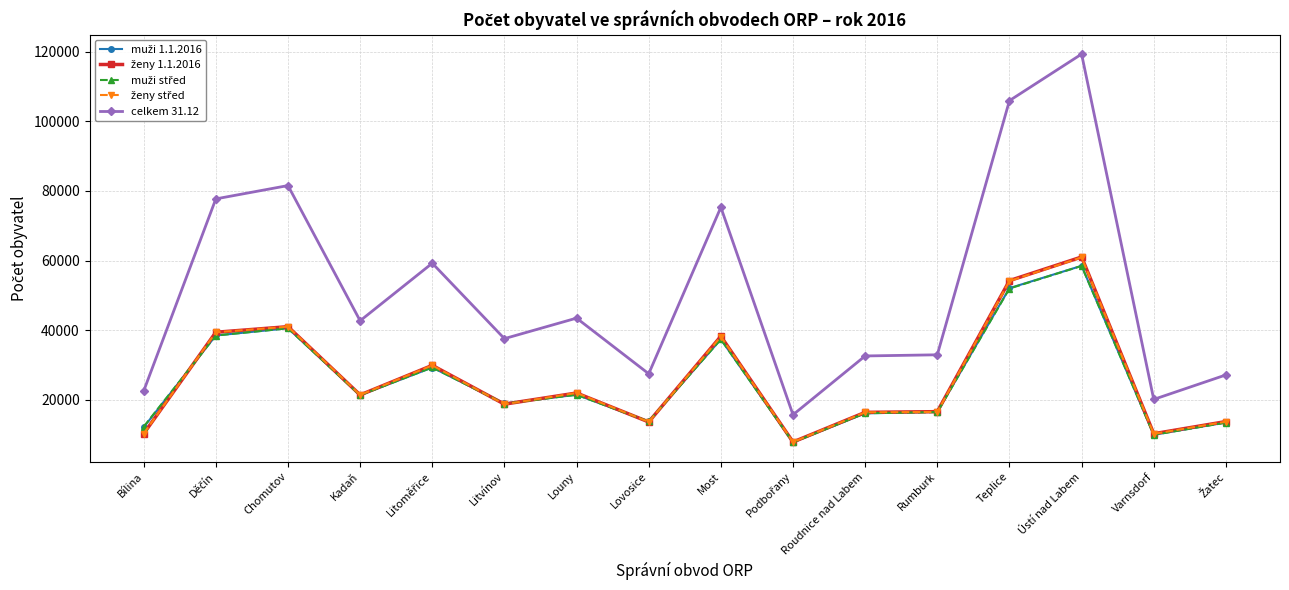

What is the total value across all series at Ústí nad Labem?

358202